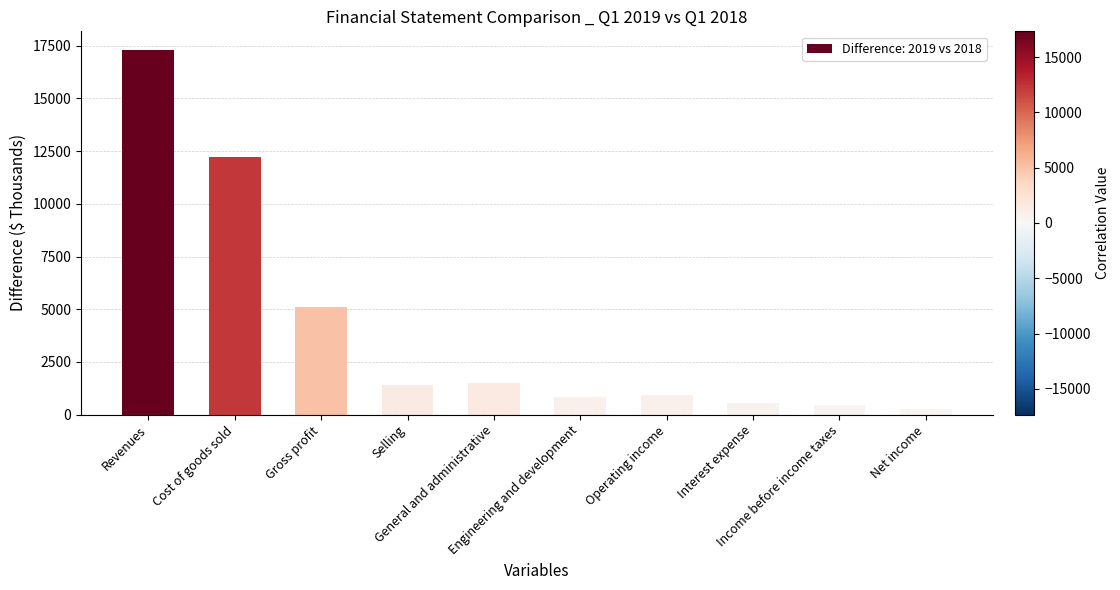

Where is the data nearest to the value 8796?

Cost of goods sold